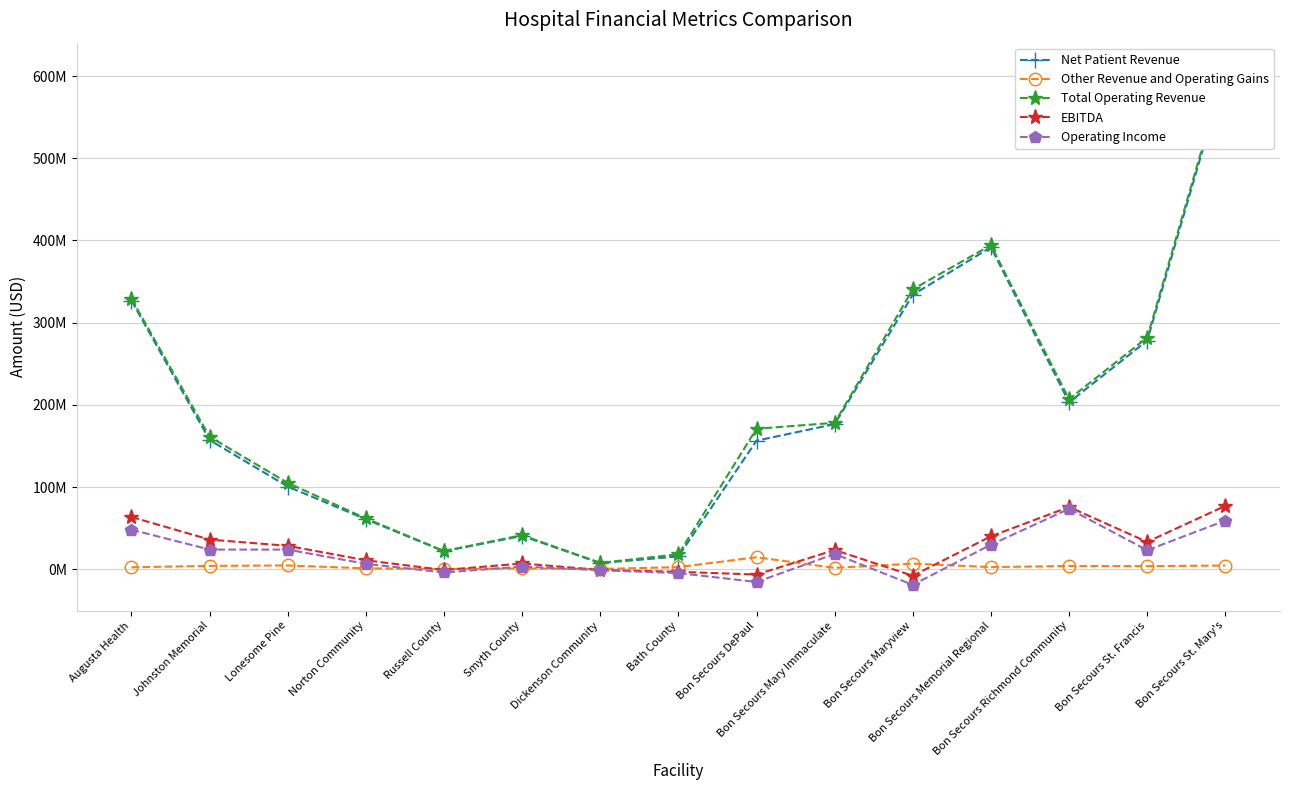

True or false: Other Revenue and Operating Gains has a value of 2028081 at Bon Secours St. Mary's.

False